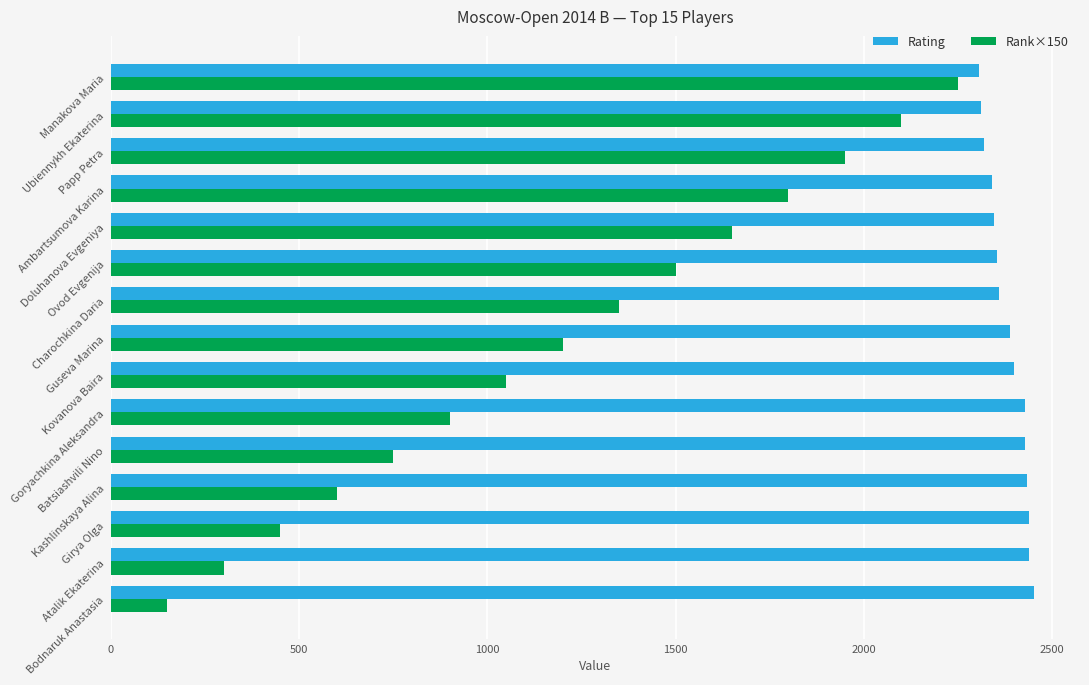

At which category is the sum across all series the highest?

Manakova Maria